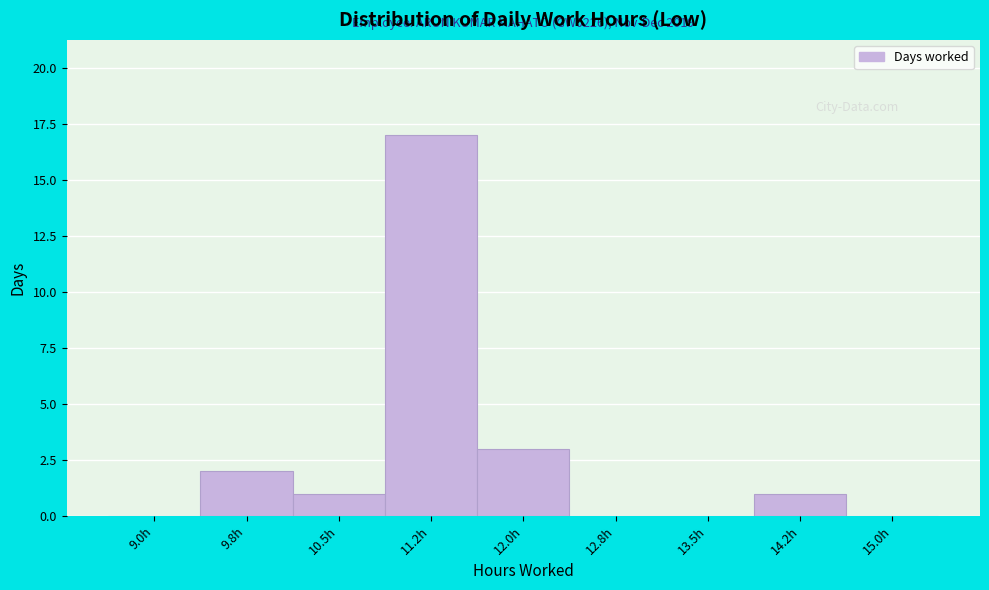

Reading right to left, transcribe all the data shown in this chart.

15.0h=0	14.2h=1	13.5h=0	12.8h=0	12.0h=3	11.2h=17	10.5h=1	9.8h=2	9.0h=0